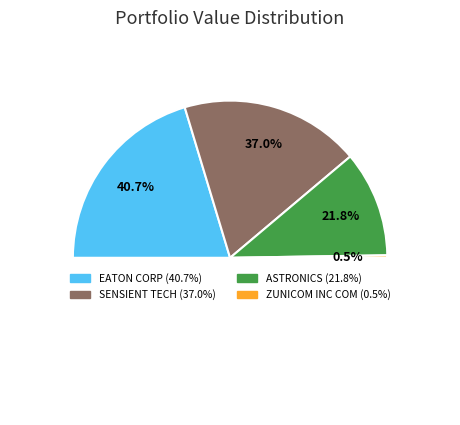

How many slices are in this pie chart?

4